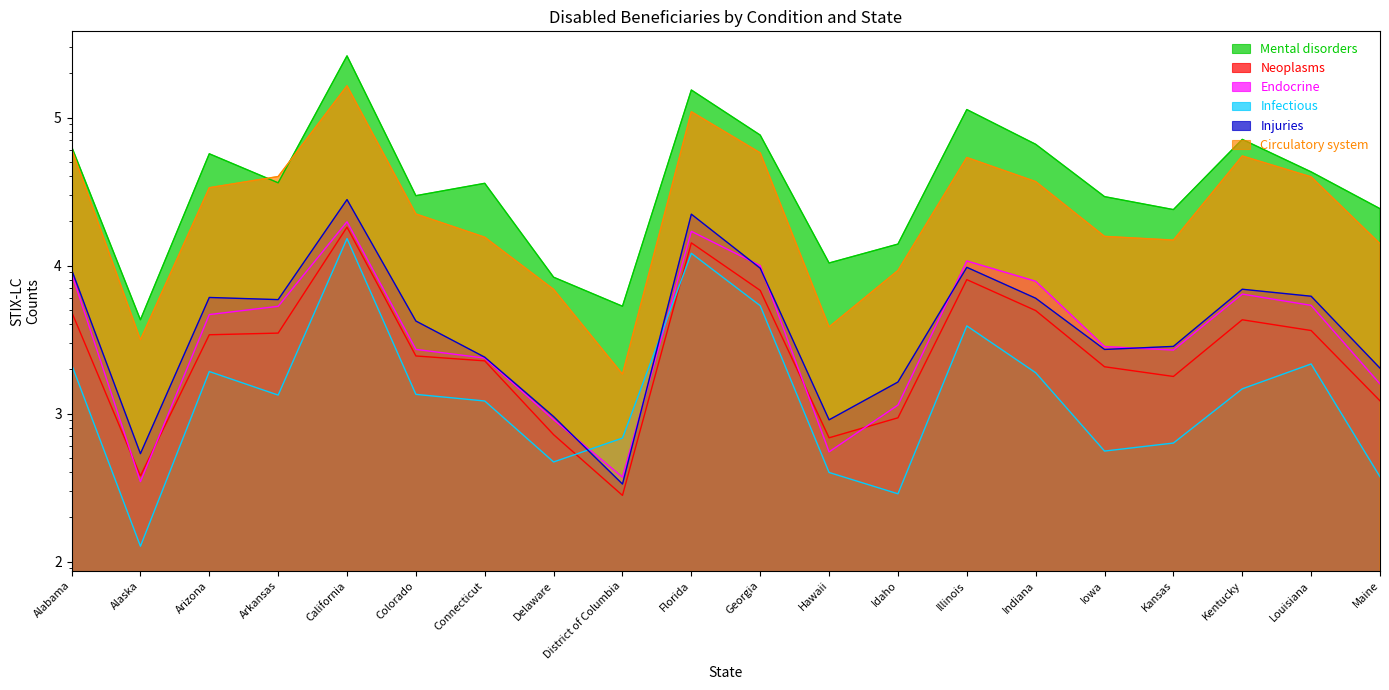

What is the label of the 13th point from the left?

Idaho